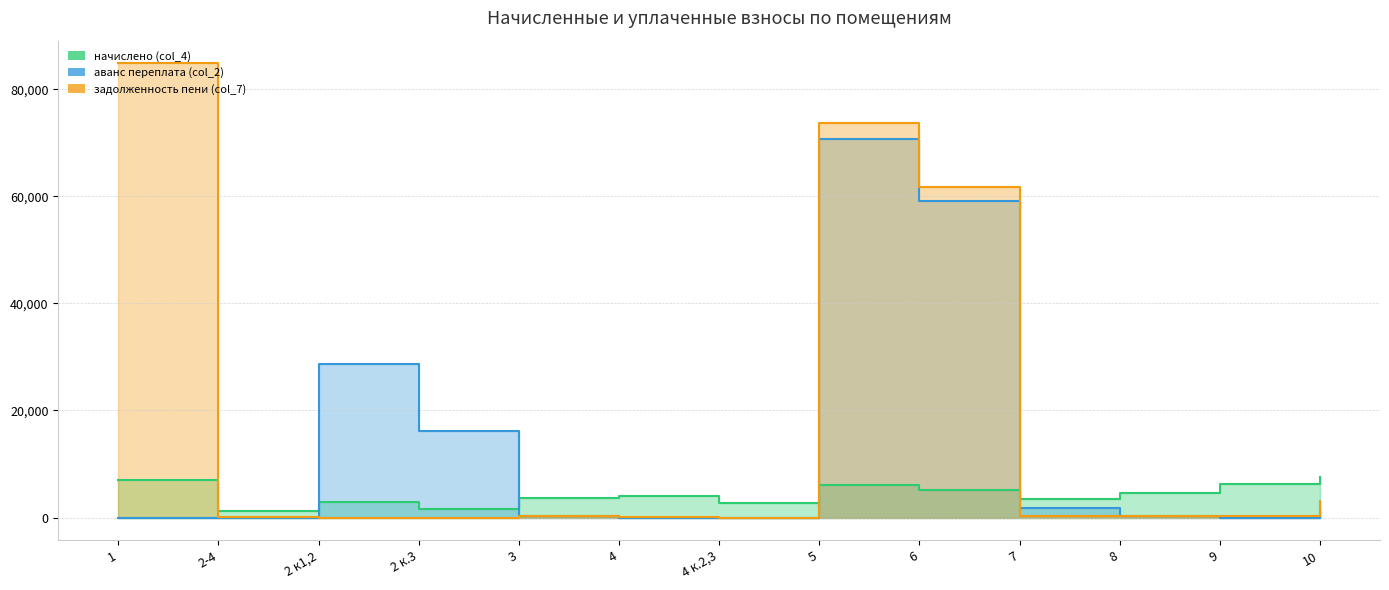

Which series has the largest total across all categories?

задолженность пени (col_7)